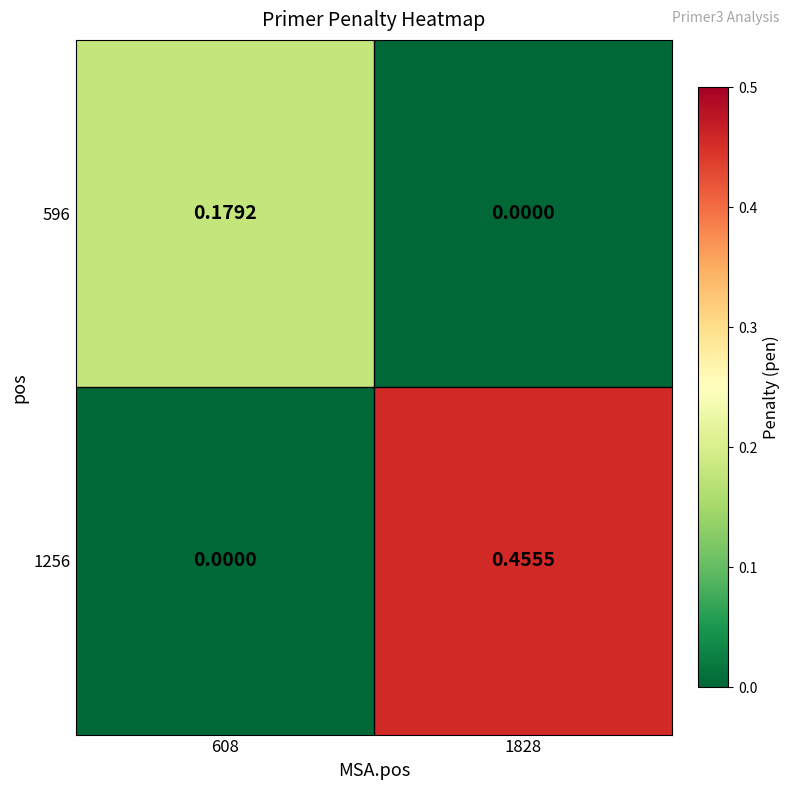

At how many categories does at least one series exceed 0?

2